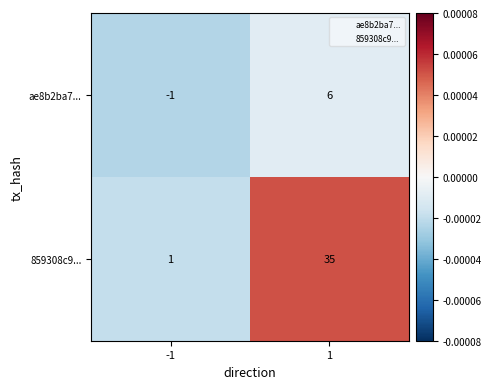

What is the highest value of the 859308c9... series?

35